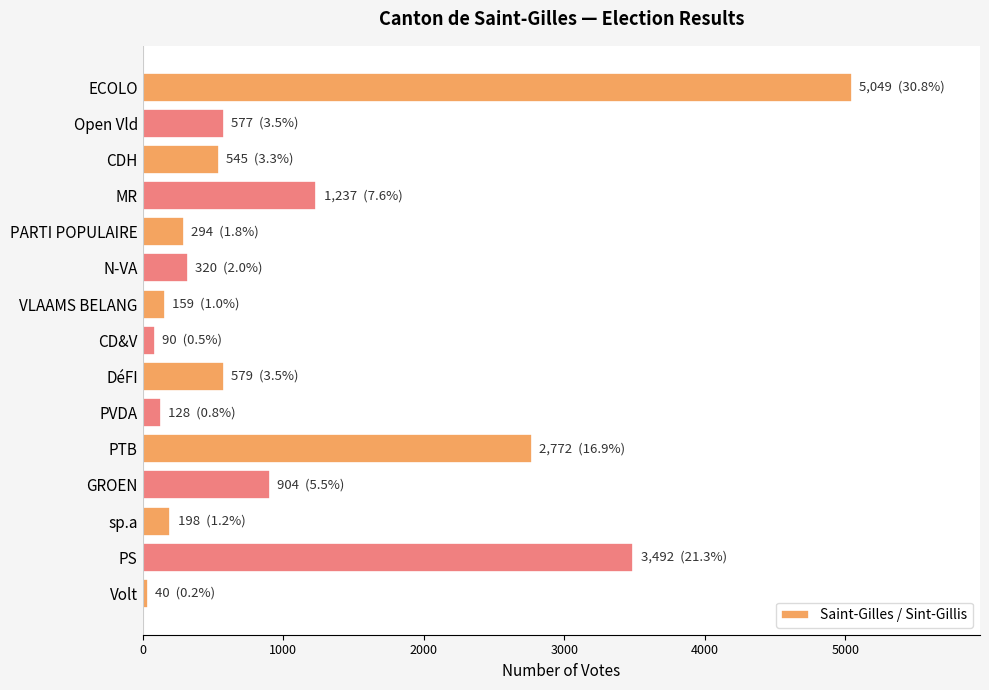

What is the maximum value shown in the chart?

5049